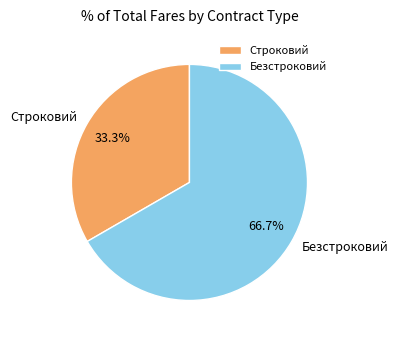

Is it true that Строковий is 33% of the pie?

True